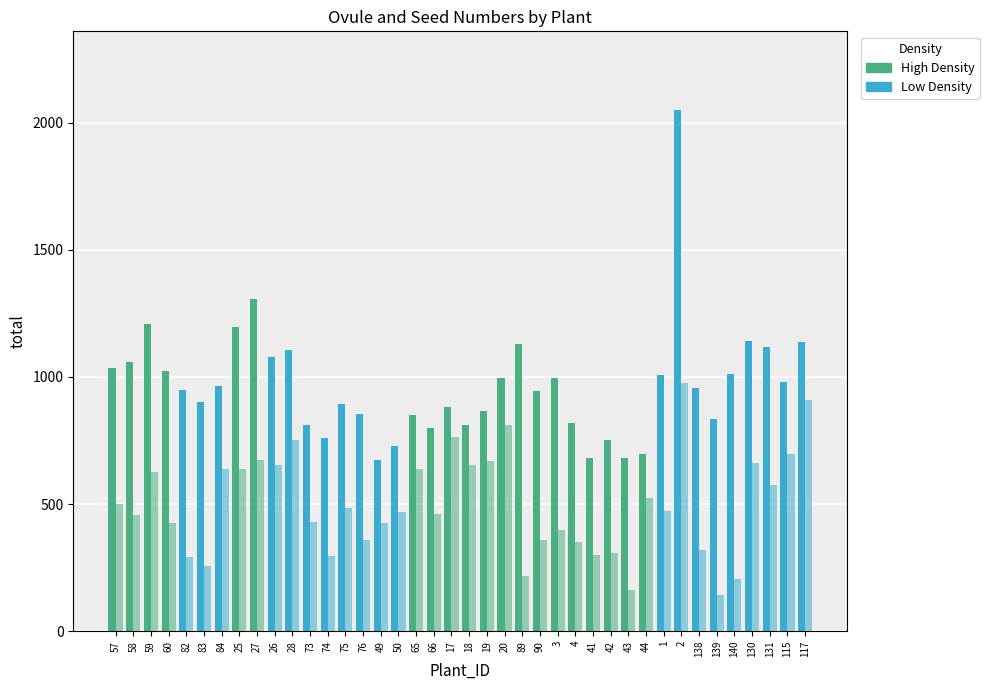

Which series has the widest spread of values?

Ovule_number